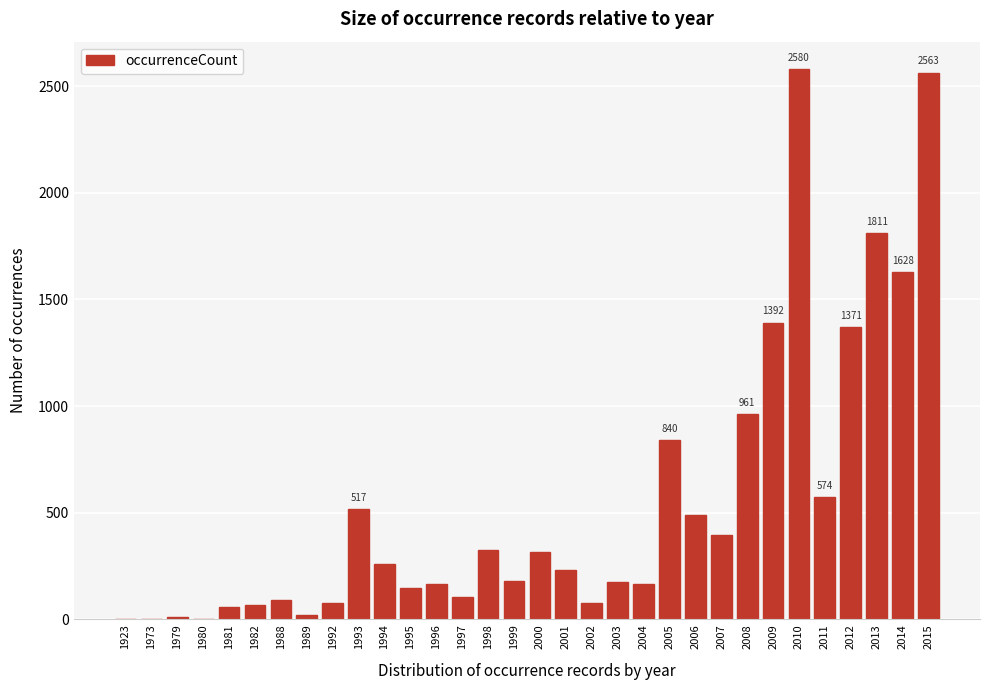

The chart shows a value of 168 at 2006. True or false?

False